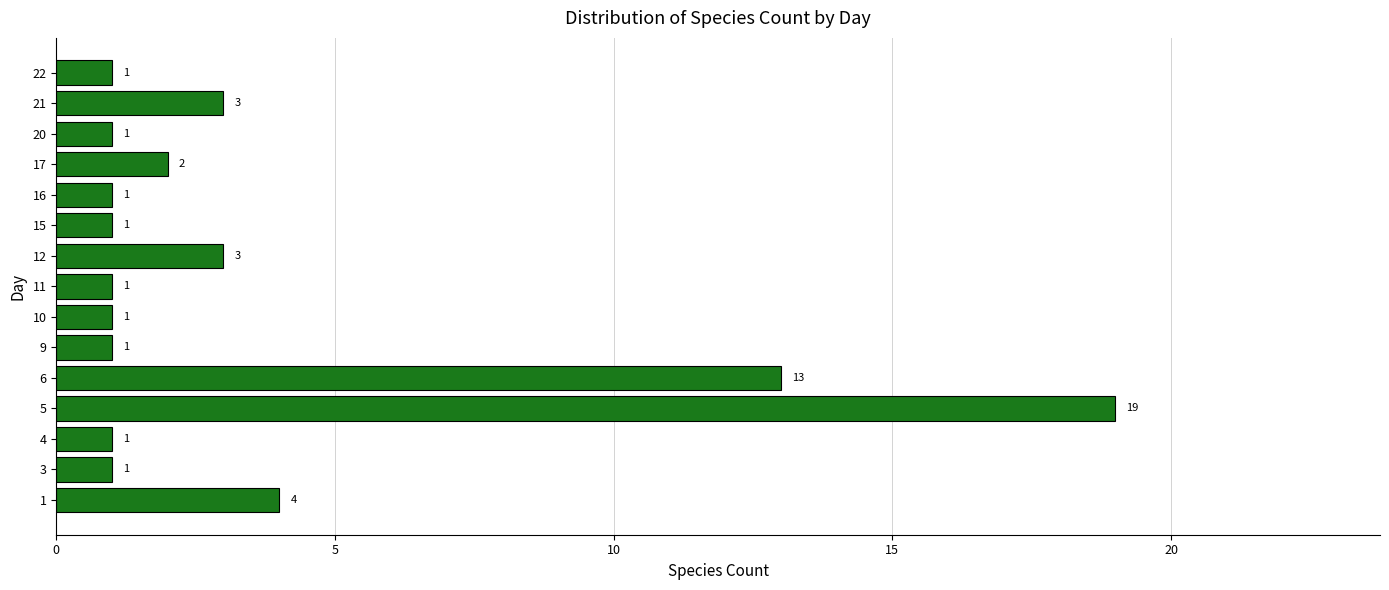

What is the sum of all values?

53